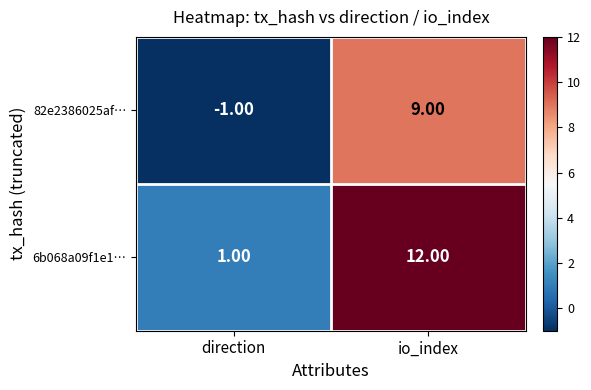

Between direction and io_index, which series saw the biggest shift?

6b068a09f1e1…